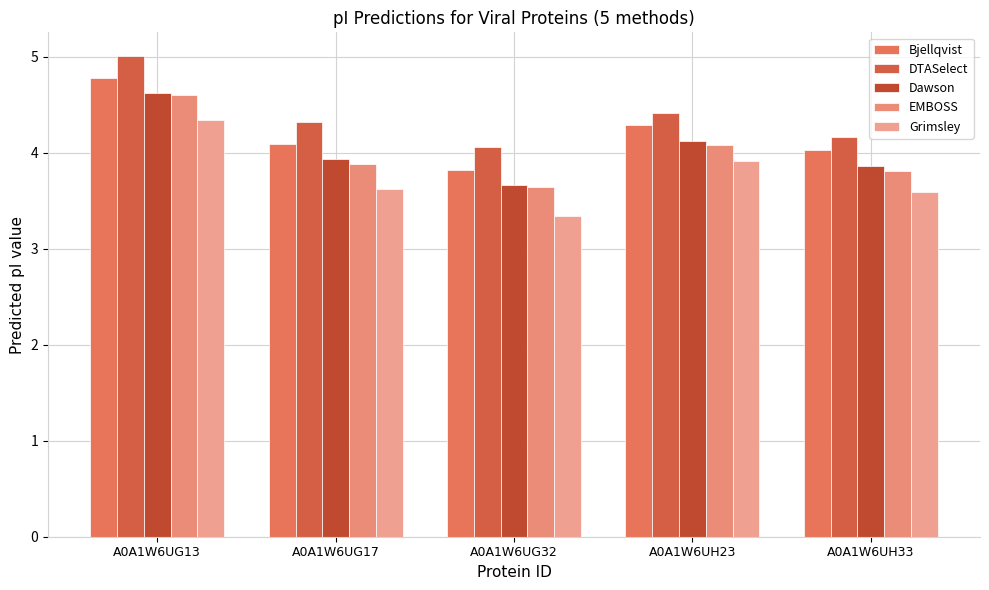

At which label does EMBOSS reach its minimum?

A0A1W6UG32